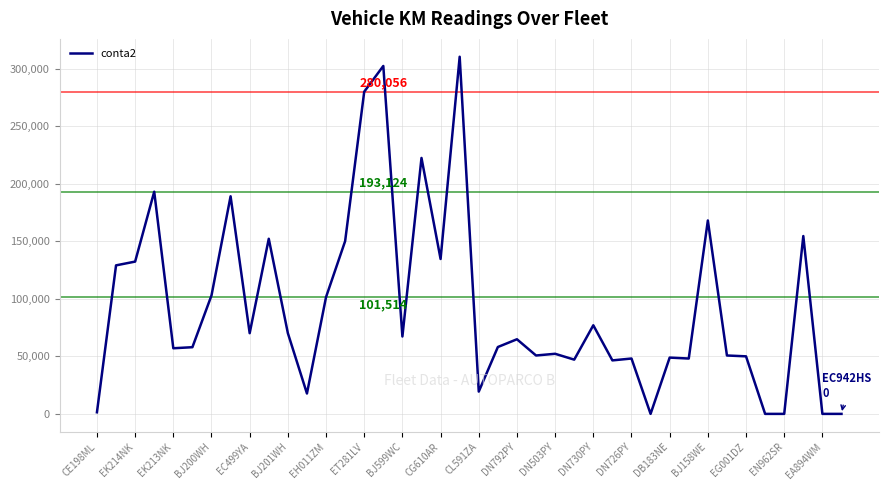

Does the chart display data point markers on the line(s)?

No